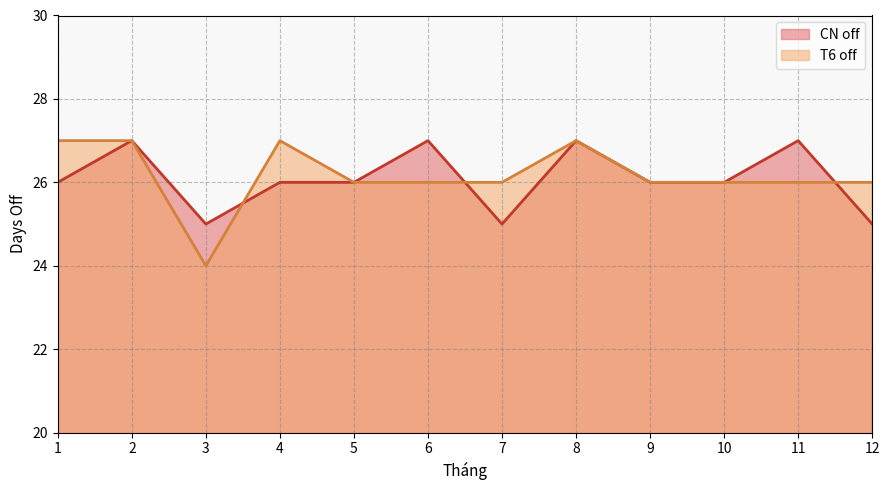

At which category does T6 off reach its first local valley?

3